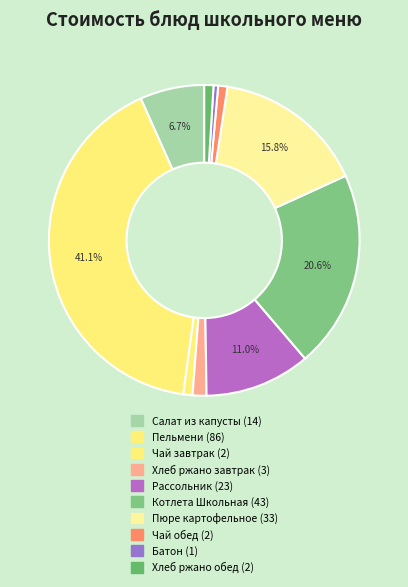

Rank the categories by value from highest to lowest.

Пельмени мясные отварные, Котлета Школьная из свинины, Пюре картофельное, Рассольник ленинградский, Салат из белокочанной капусты, Хлеб ржано-пшеничный (завтрак), Чай с сахаром (завтрак), Чай с сахаром (обед), Хлеб ржано-пшеничный (обед), Батон